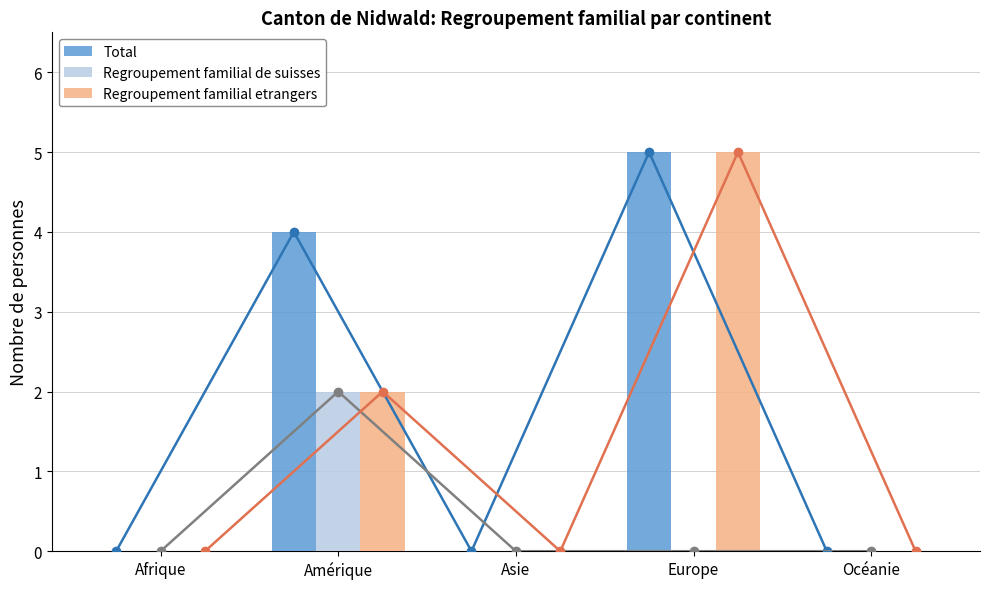

What is the total value across all series at Amérique?

8